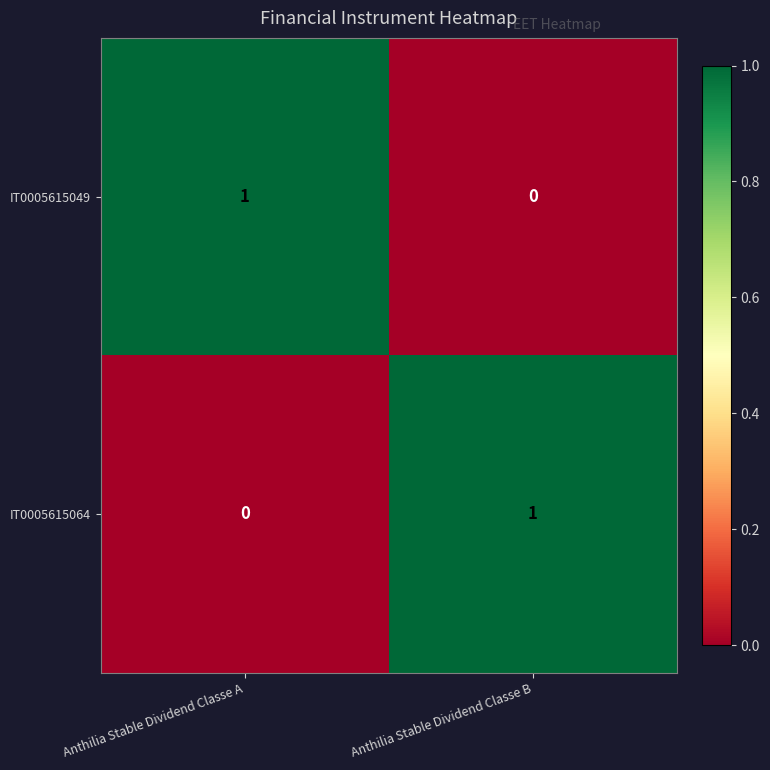

List the labels in order of IT0005615049 value, largest first.

Anthilia Stable Dividend Classe A, Anthilia Stable Dividend Classe B